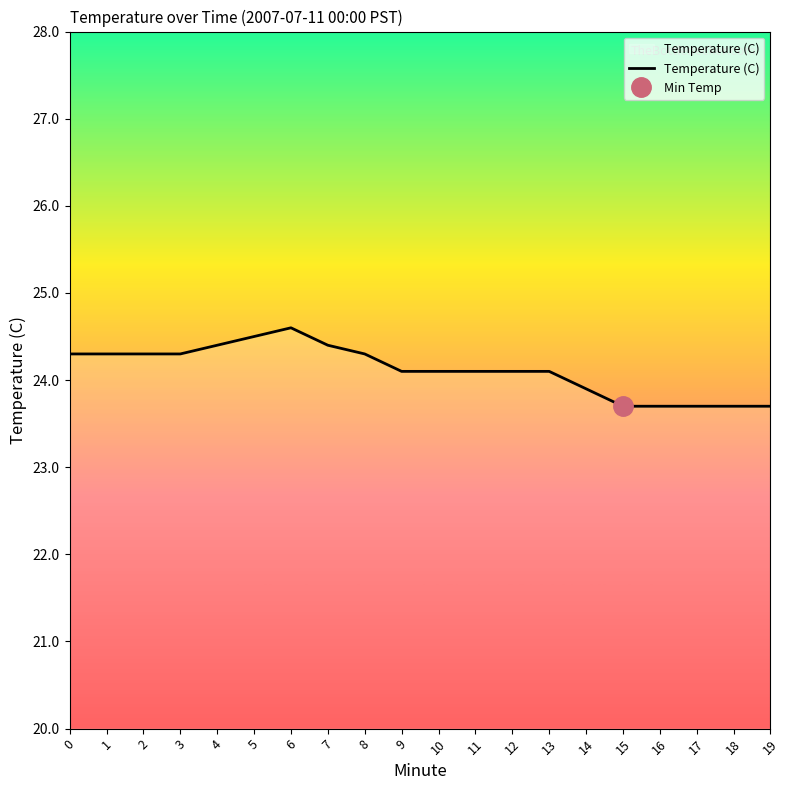

Reading left to right, list all the values displayed in this chart.

0=24.3	1=24.3	2=24.3	3=24.3	4=24.4	5=24.5	6=24.6	7=24.4	8=24.3	9=24.1	10=24.1	11=24.1	12=24.1	13=24.1	14=23.9	15=23.7	16=23.7	17=23.7	18=23.7	19=23.7